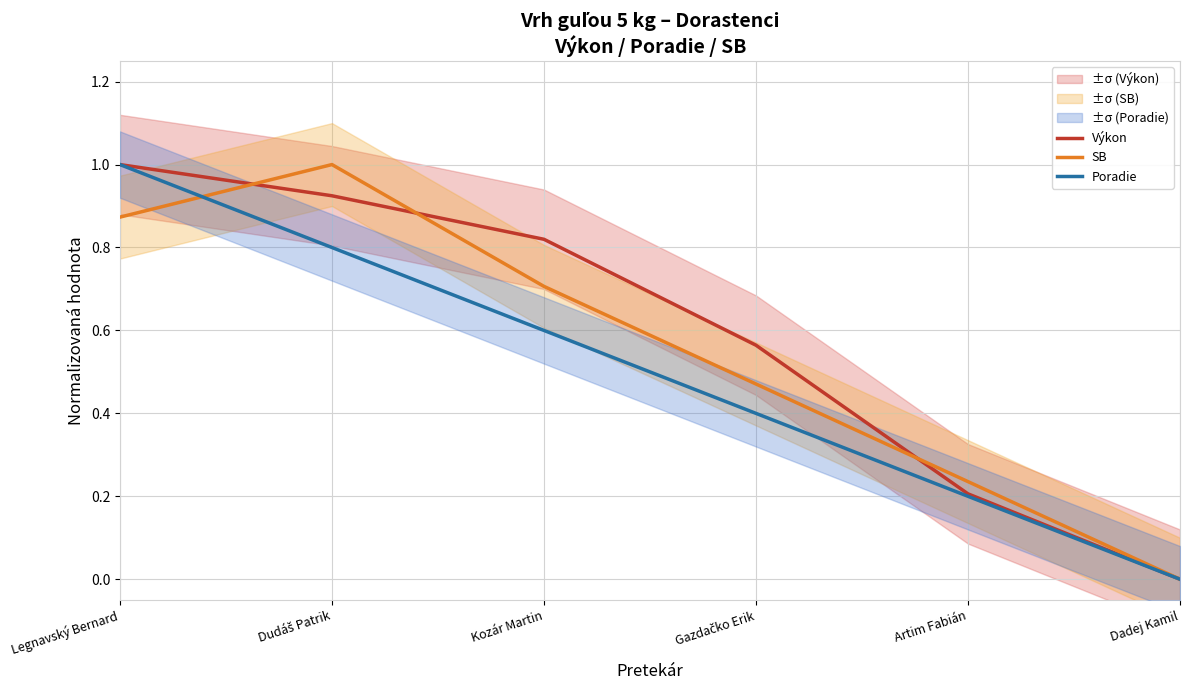

Reading left to right, list all the values displayed in this chart.

Výkon: Legnavský Bernard=1.0	Dudáš Patrik=0.9	Kozár Martin=0.8	Gazdačko Erik=0.6	Artim Fabián=0.2	Dadej Kamil=0.0
SB: Legnavský Bernard=0.9	Dudáš Patrik=1.0	Kozár Martin=0.7	Gazdačko Erik=0.5	Artim Fabián=0.2	Dadej Kamil=0.0
Poradie: Legnavský Bernard=1.0	Dudáš Patrik=0.8	Kozár Martin=0.6	Gazdačko Erik=0.4	Artim Fabián=0.2	Dadej Kamil=0.0